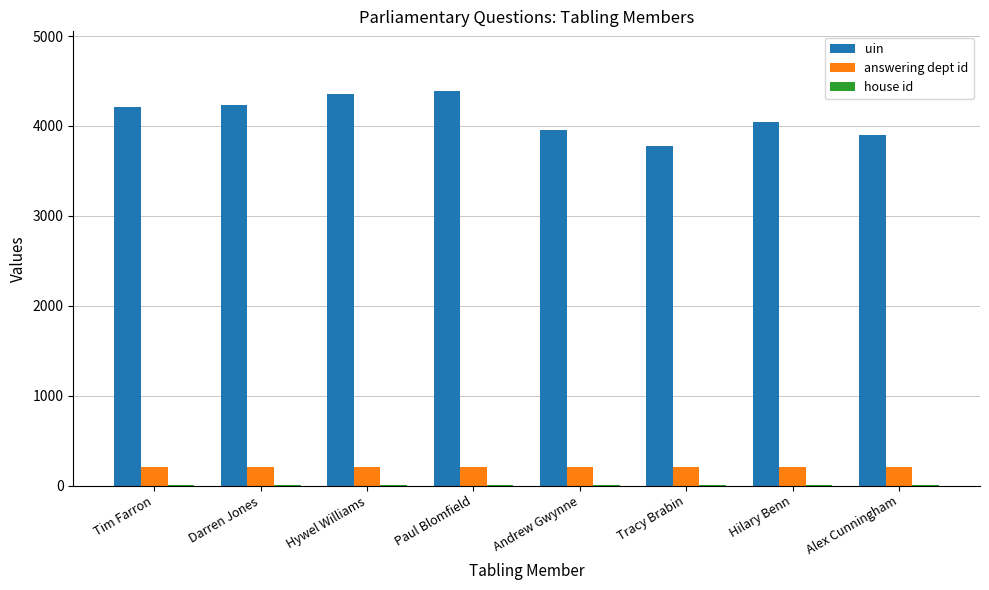

True or false: uin has a value of 1597 at Tim Farron.

False